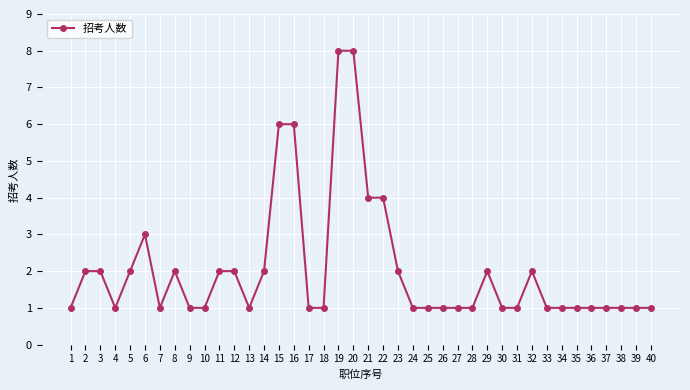

Reading left to right, what are all the values shown in this chart?

1	2	2	1	2	3	1	2	1	1	2	2	1	2	6	6	1	1	8	8	4	4	2	1	1	1	1	1	2	1	1	2	1	1	1	1	1	1	1	1